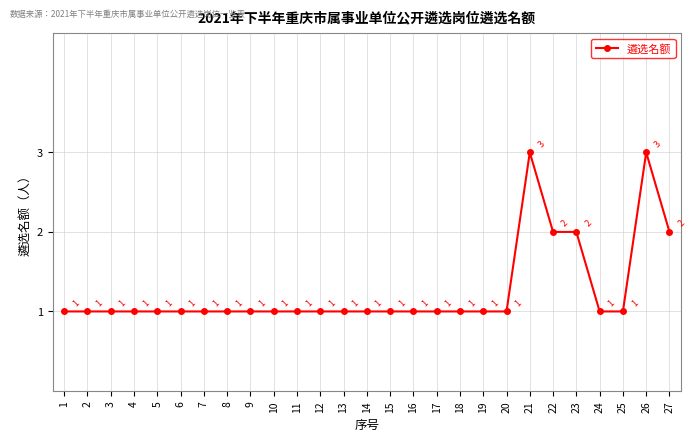

The chart shows a value of 1 at 2. True or false?

True